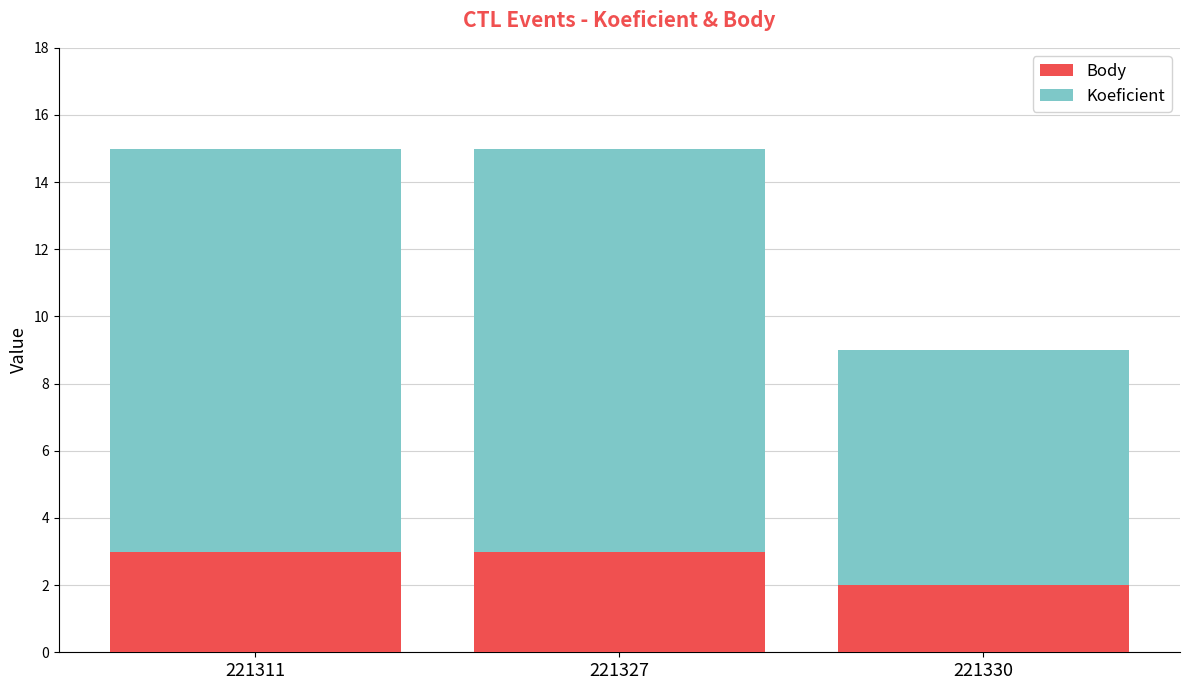

Does the chart contain stacked bars?

Yes